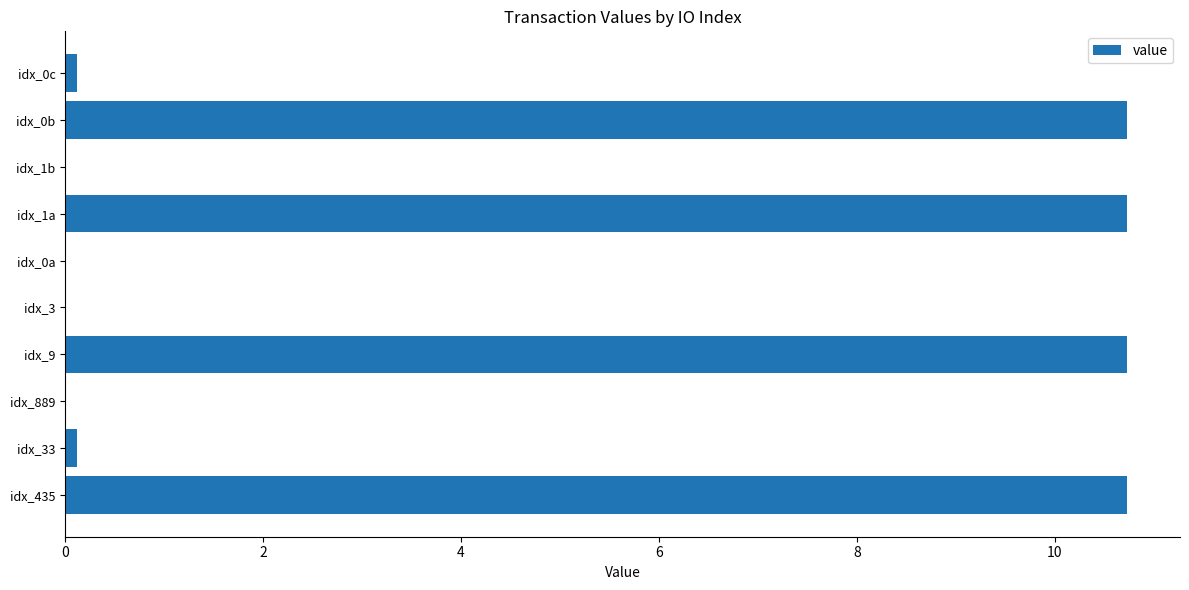

What is the ratio of the value at idx_435 to the value at idx_1a?

1.0